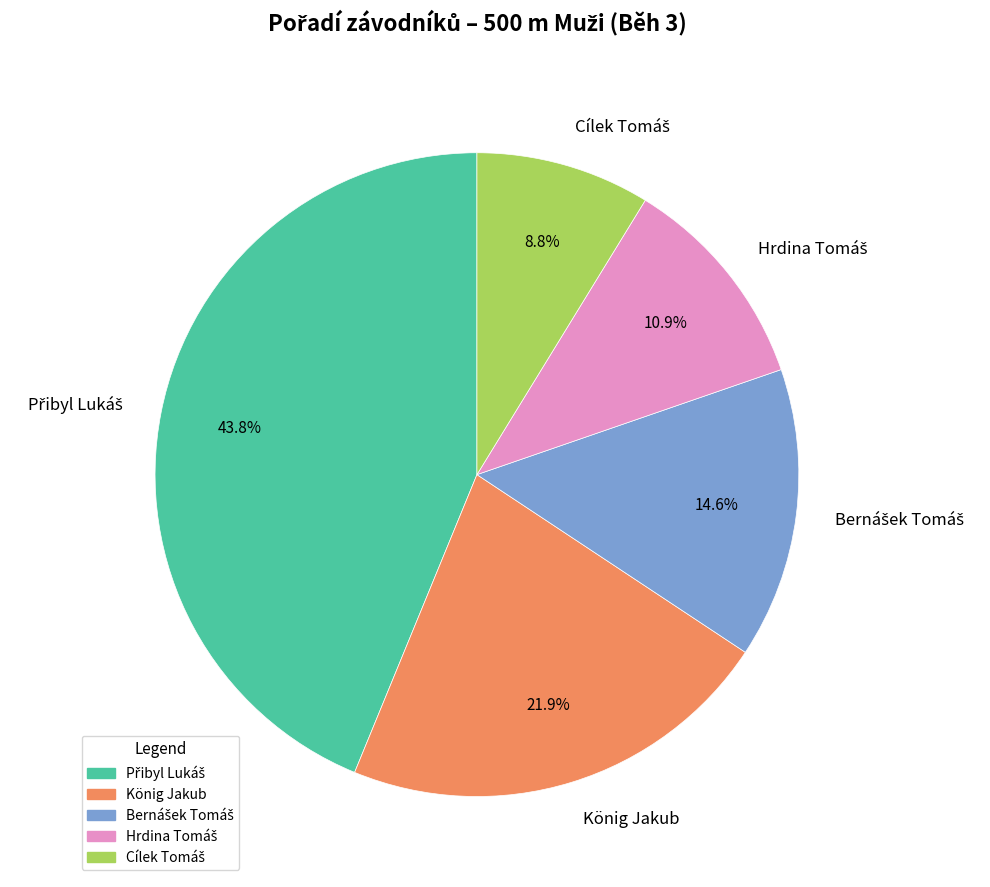

How many segments does this pie chart have?

5